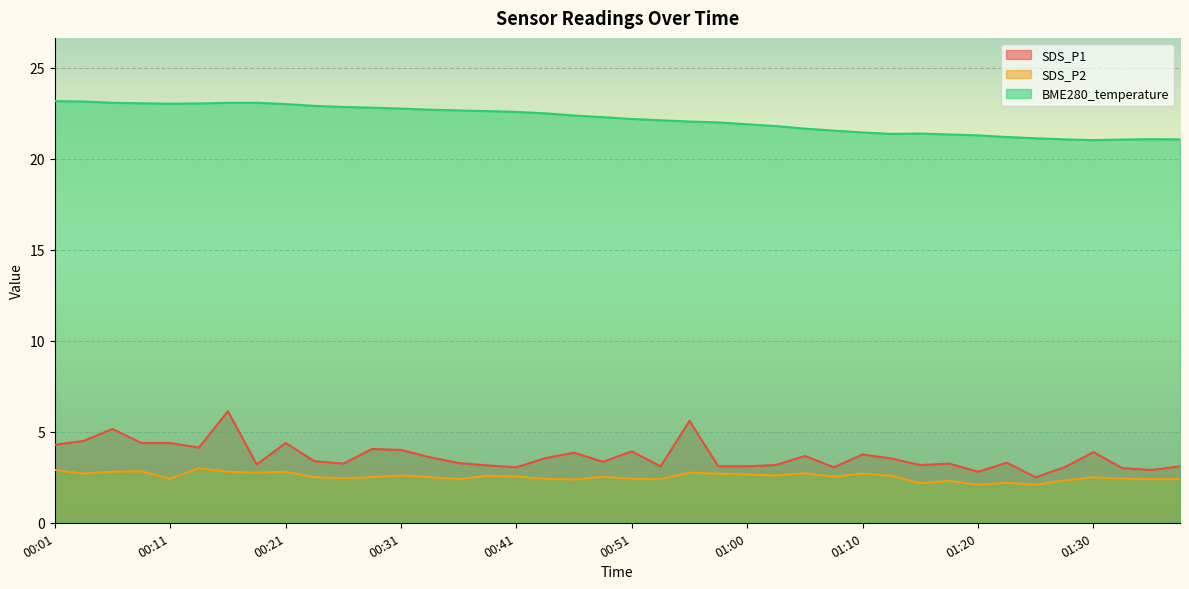

What is the average value of the SDS_P1 series?

3.6